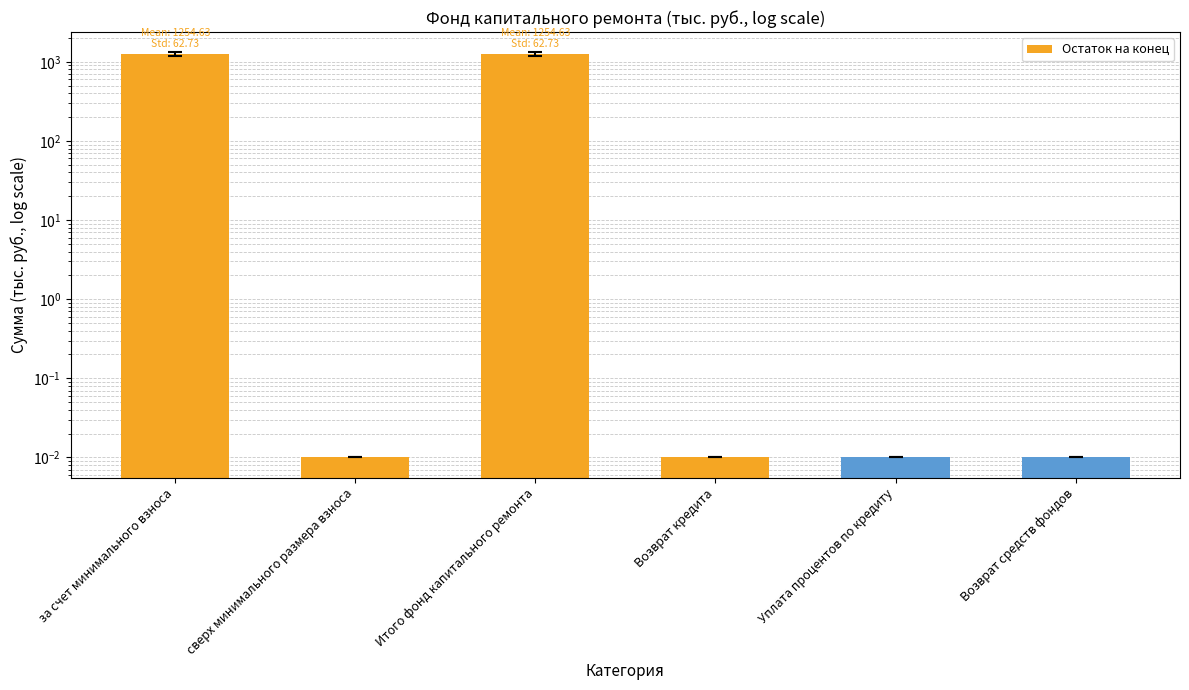

At which category does the chart reach its minimum across all series?

сверх минимального размера взноса